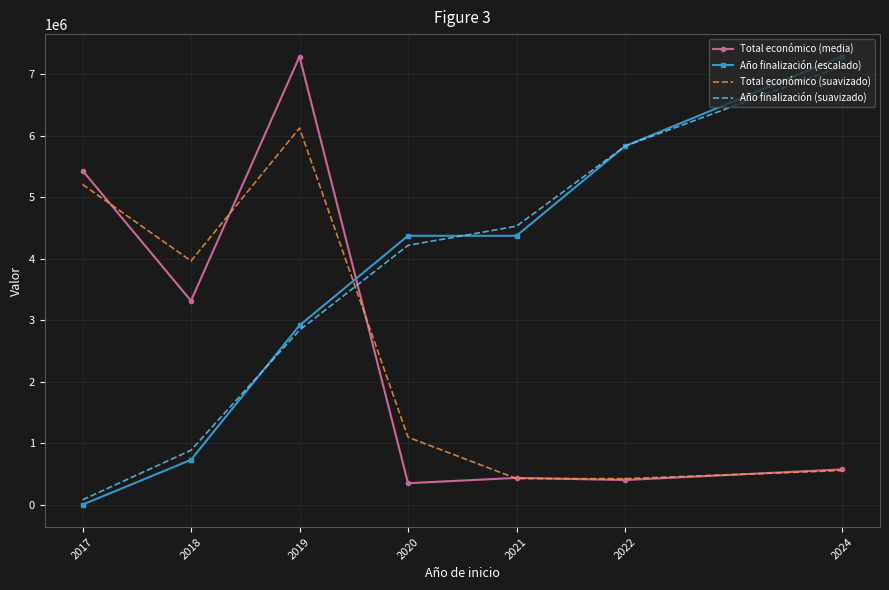

Count the number of categories in the chart.

7